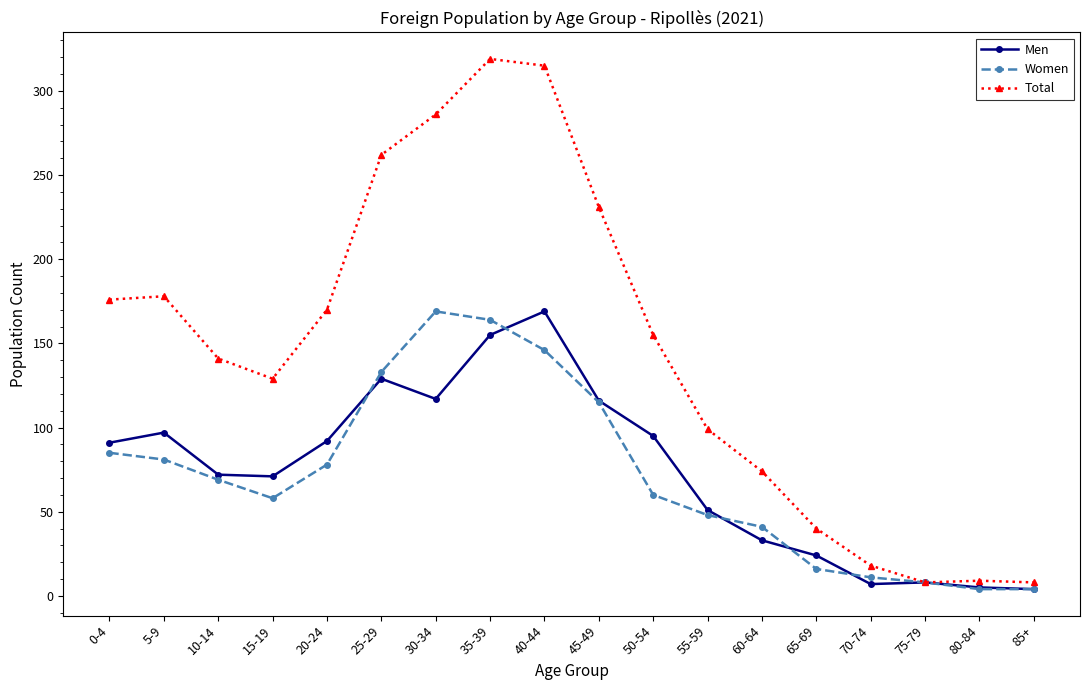

Is it true that Women equals 60 at 50-54?

True